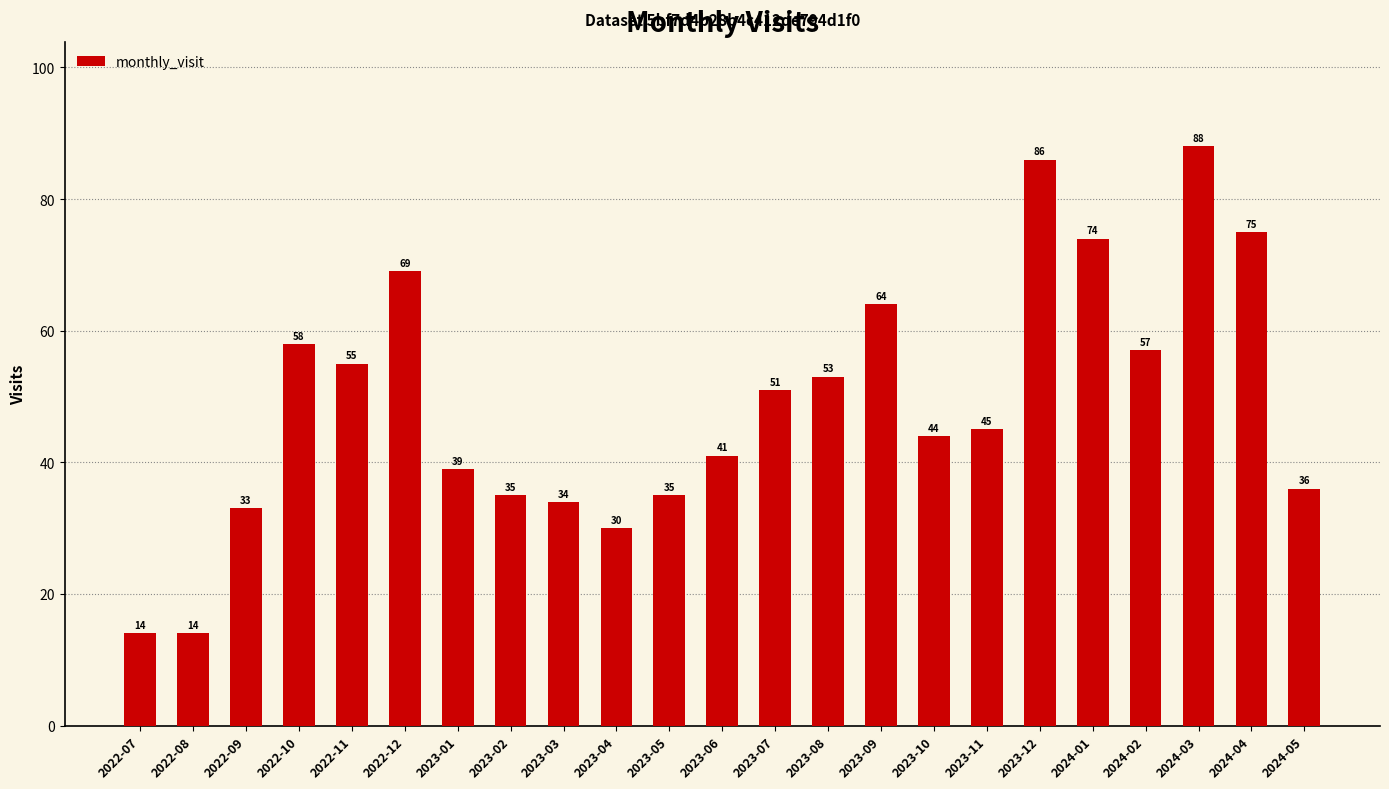

Where does the data first go above 45?

2022-10